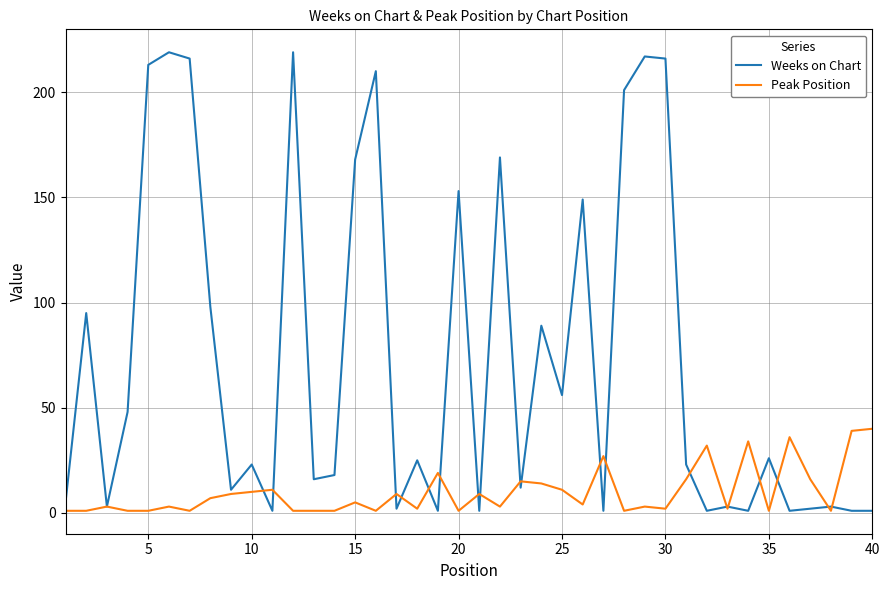

Is this an area chart (filled region under the line)?

No